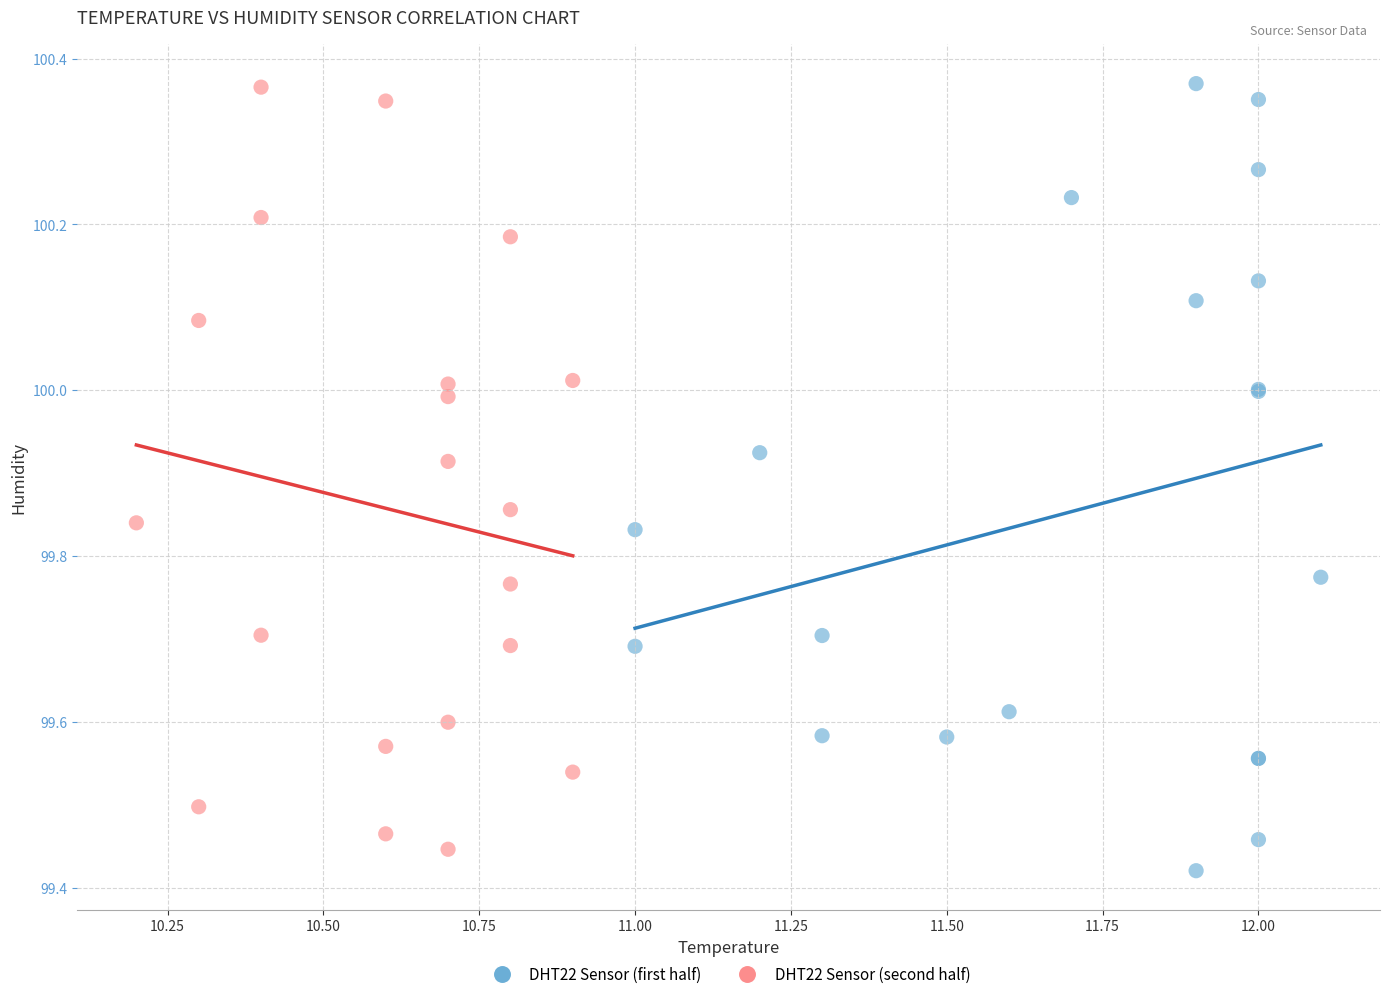

Which series has the largest Y range (max minus min)?

DHT22 Sensor (first half)